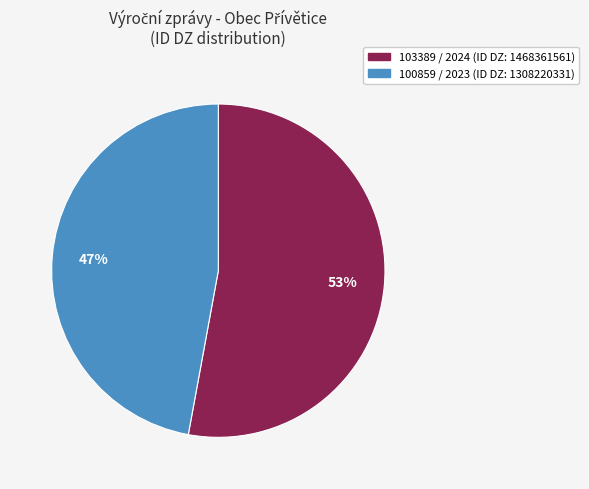

Is there any slice that represents more than half of the pie?

Yes